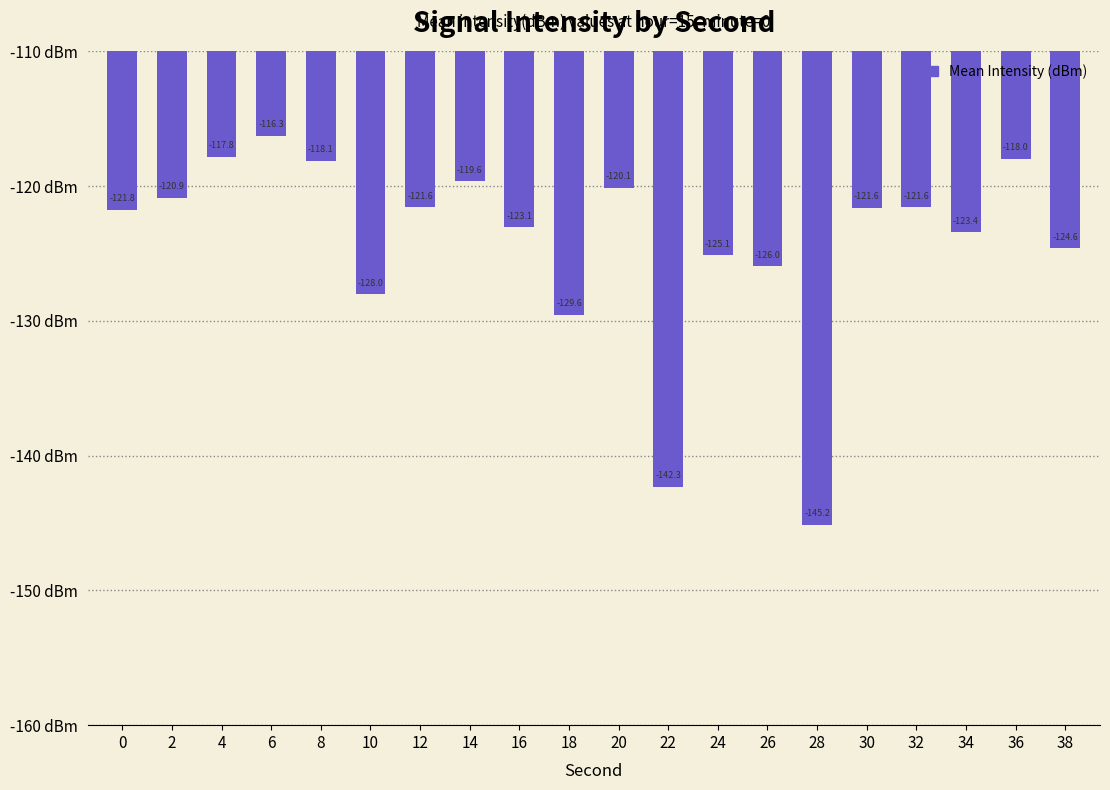

How many values are below -121?

13